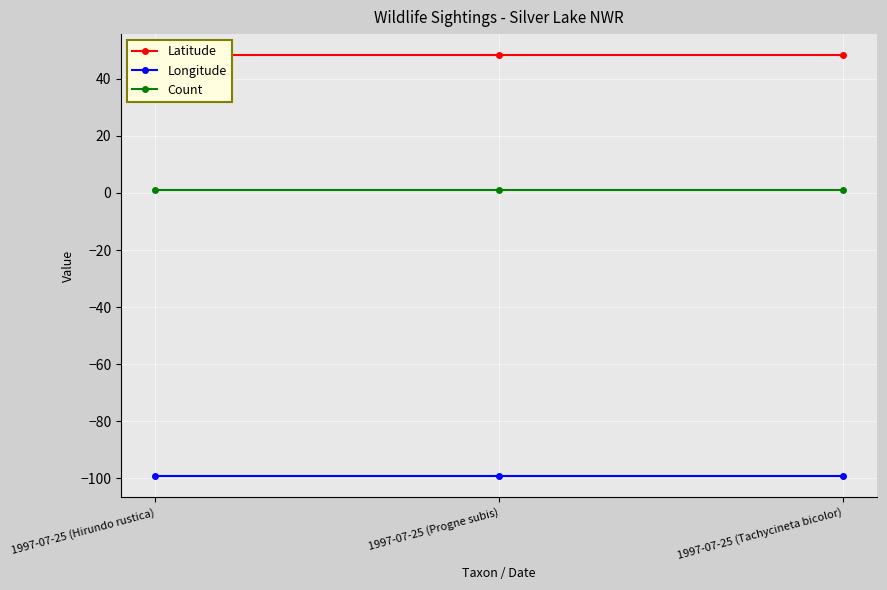

At 1997-07-25 (Hirundo rustica), list the series in order from largest to smallest.

Latitude, Count, Longitude